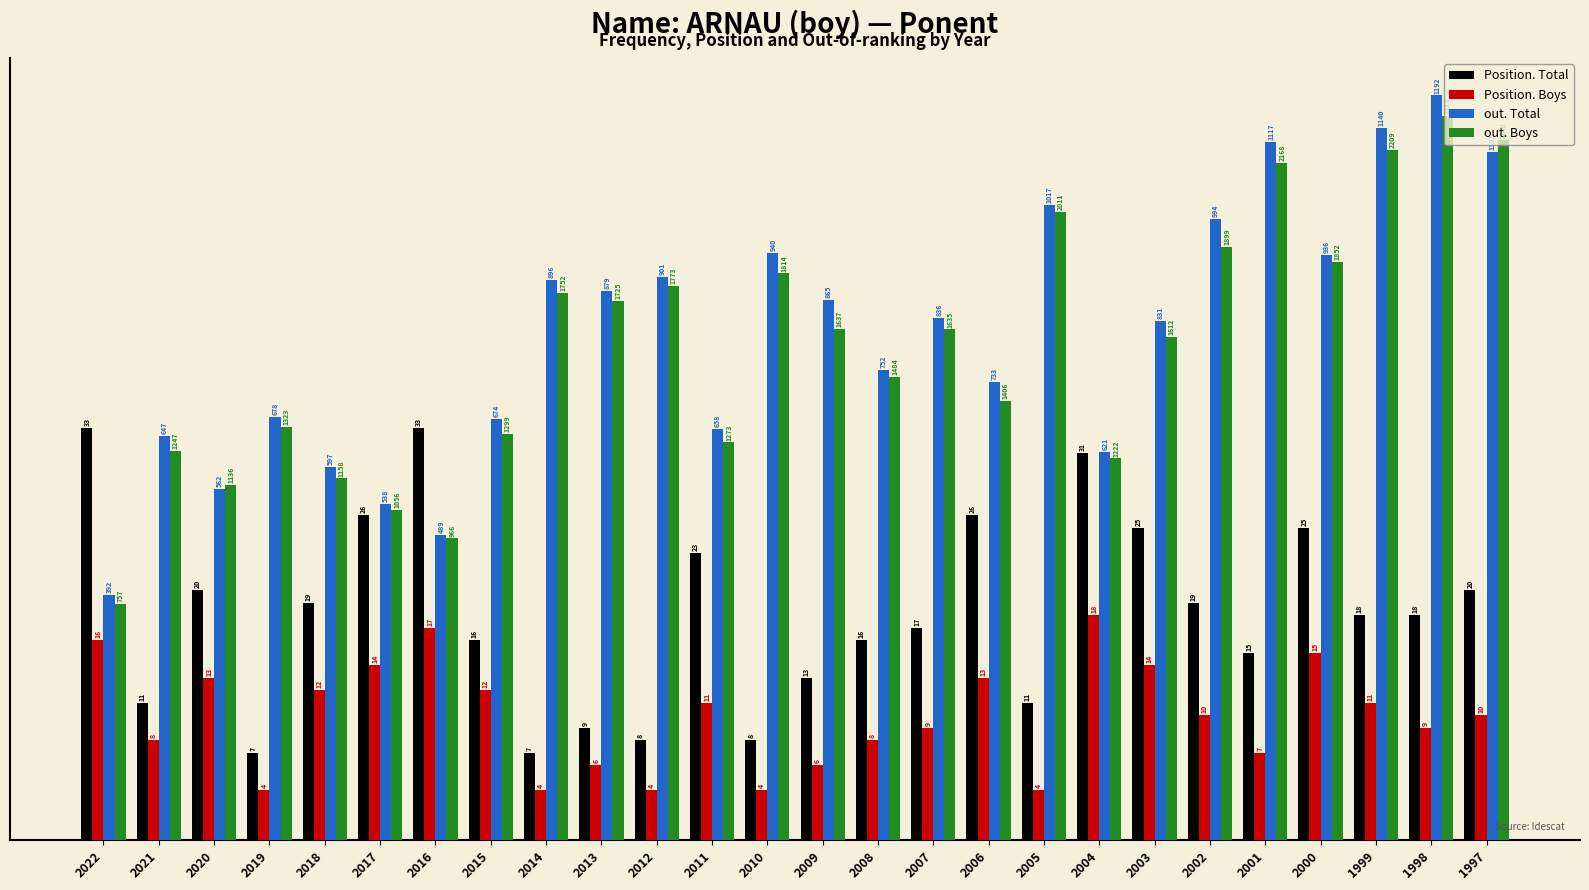

How many series are shown in this chart?

4